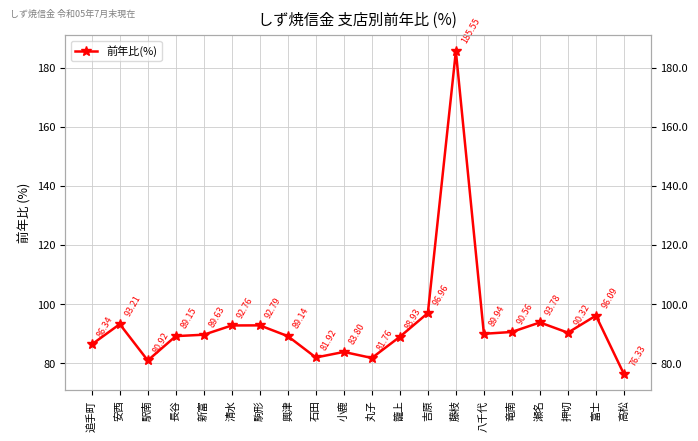

Approximately how many times larger is the value at 八千代 compared to 駅南?

1.1